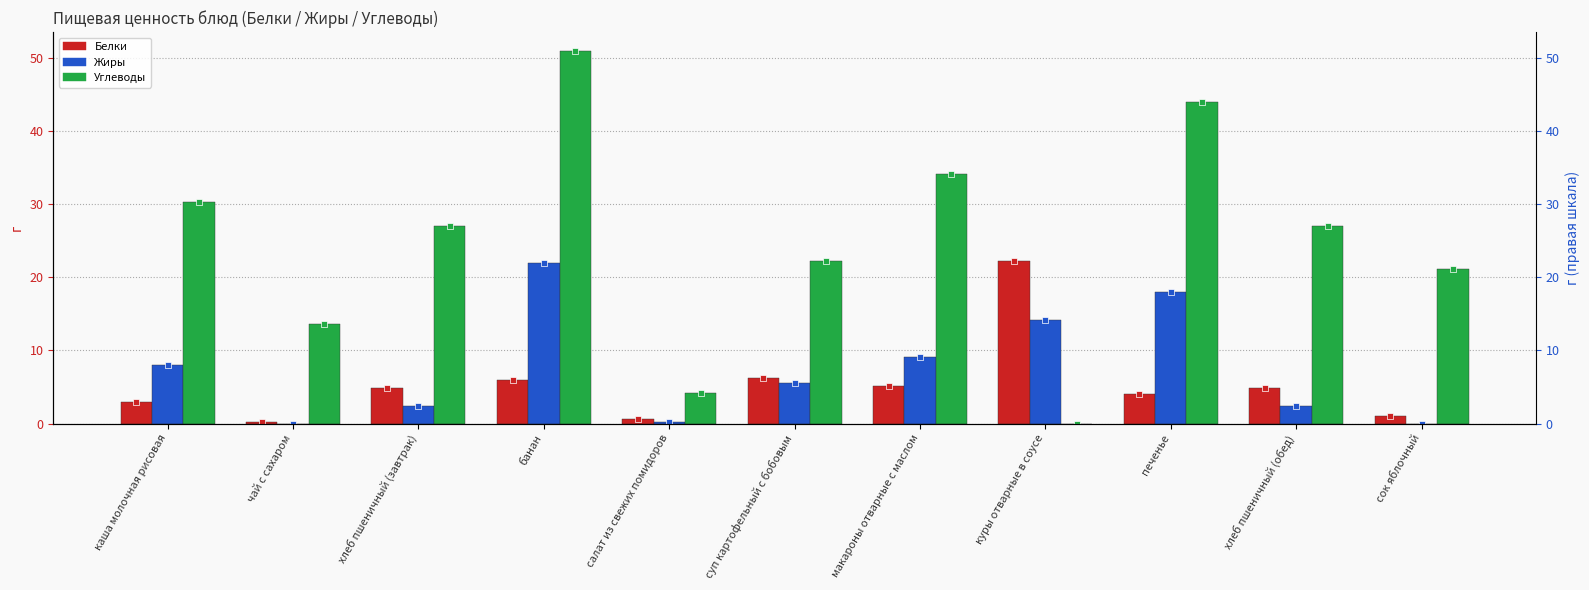

At how many categories does at least one series exceed 0?

11